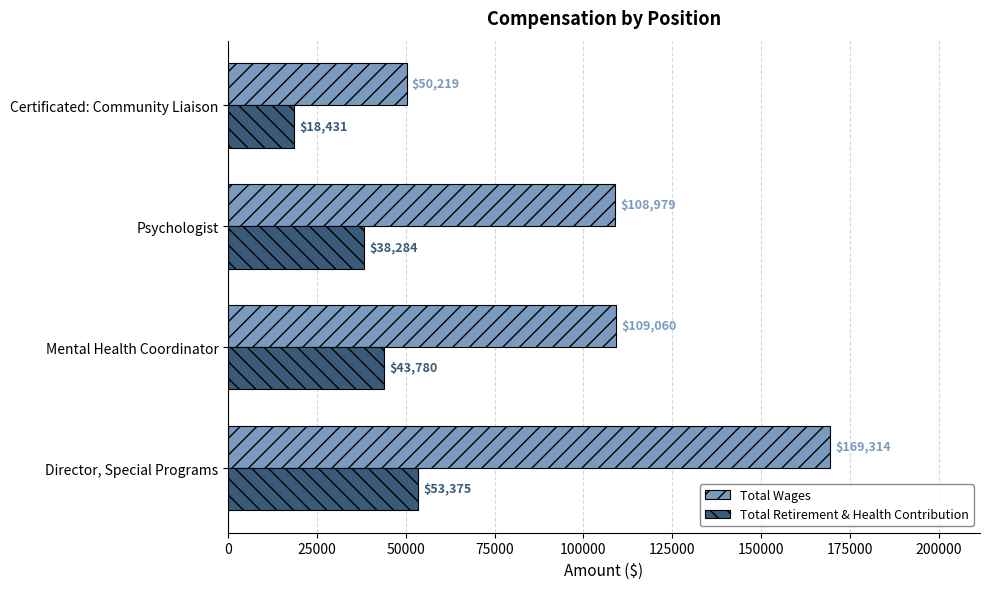

List the series in order of their peak value, highest first.

Total Wages, Total Retirement & Health Contribution